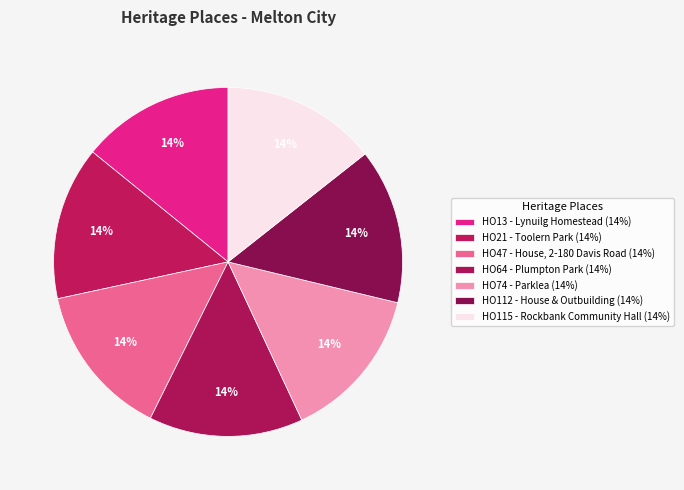

Combined, do HO13 - Lynuilg Homestead and HO21 - Toolern Park account for over 50%?

No